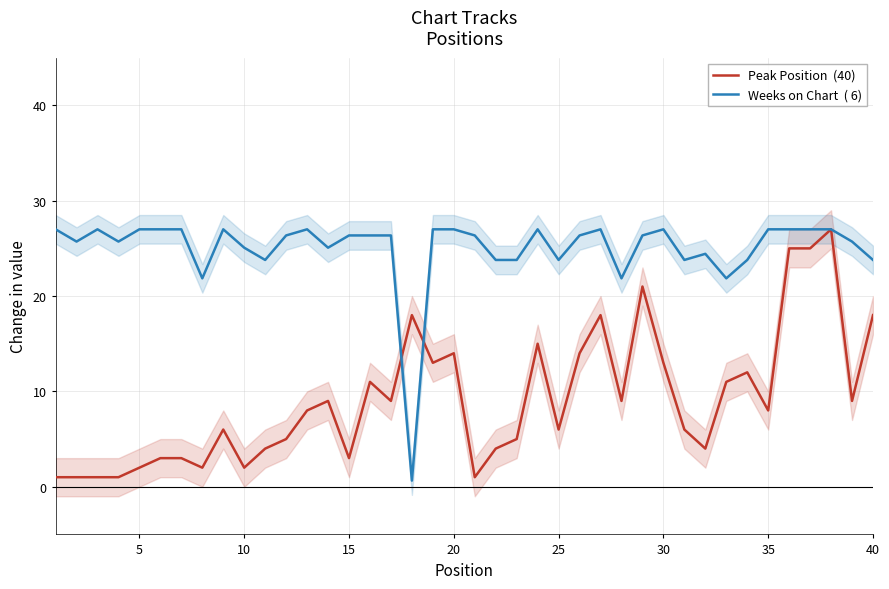

Count the number of data series in this chart.

2